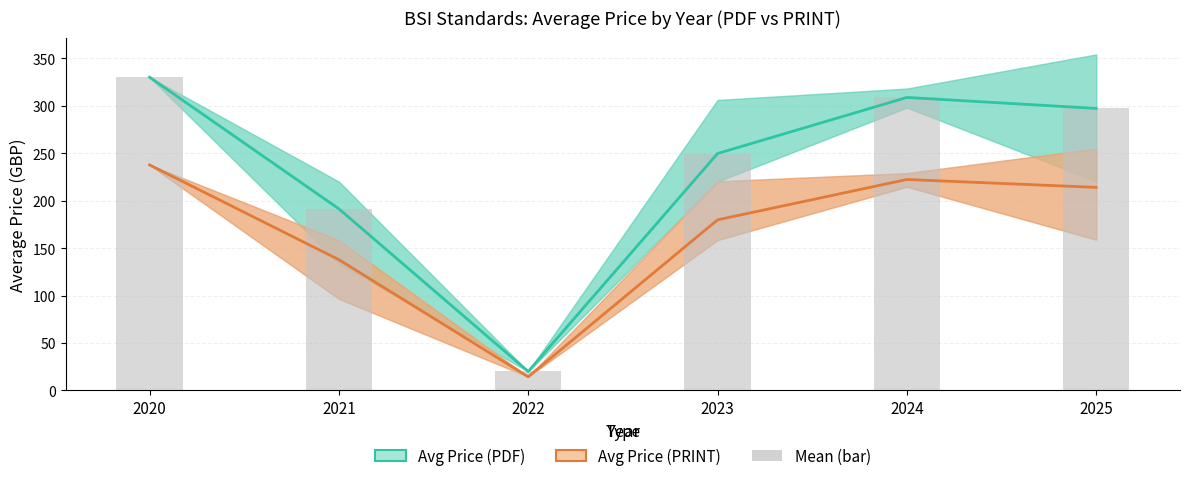

Which series has the largest total across all categories?

Avg Price (PDF)